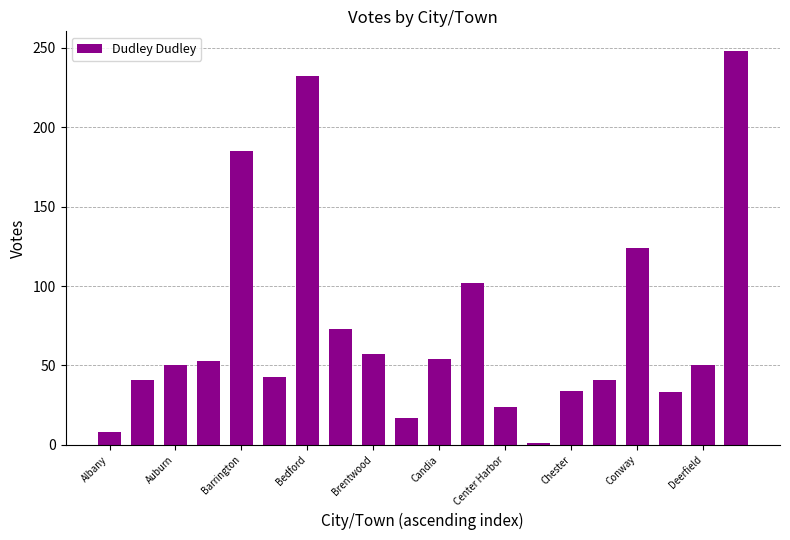

What is the difference between the maximum and minimum values?

247